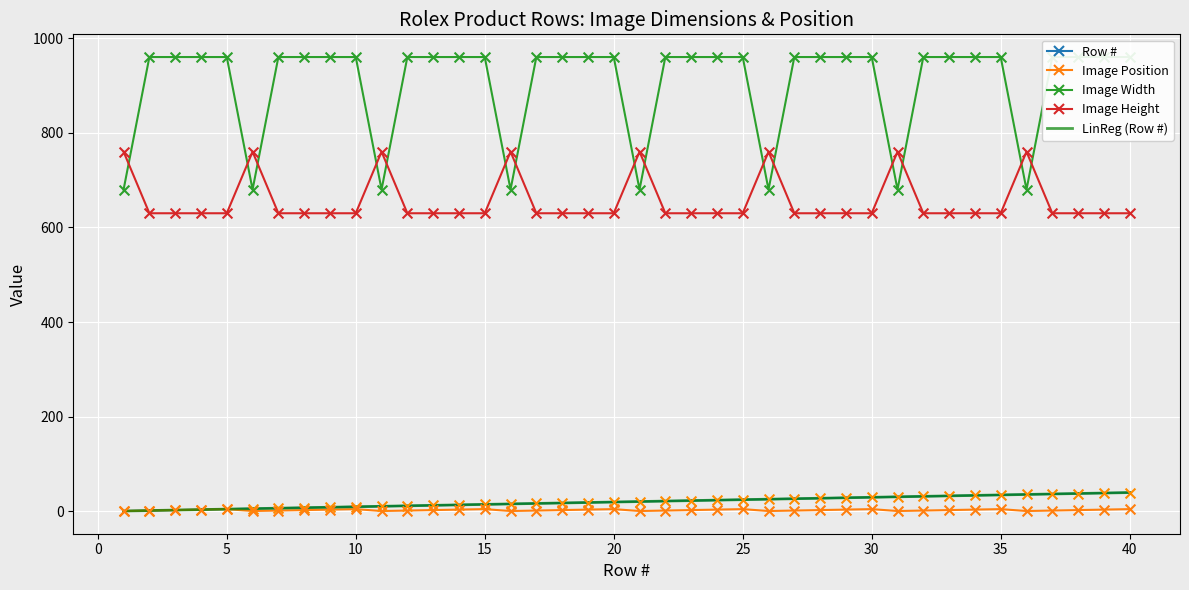

Which series has the largest total across all categories?

Image Width